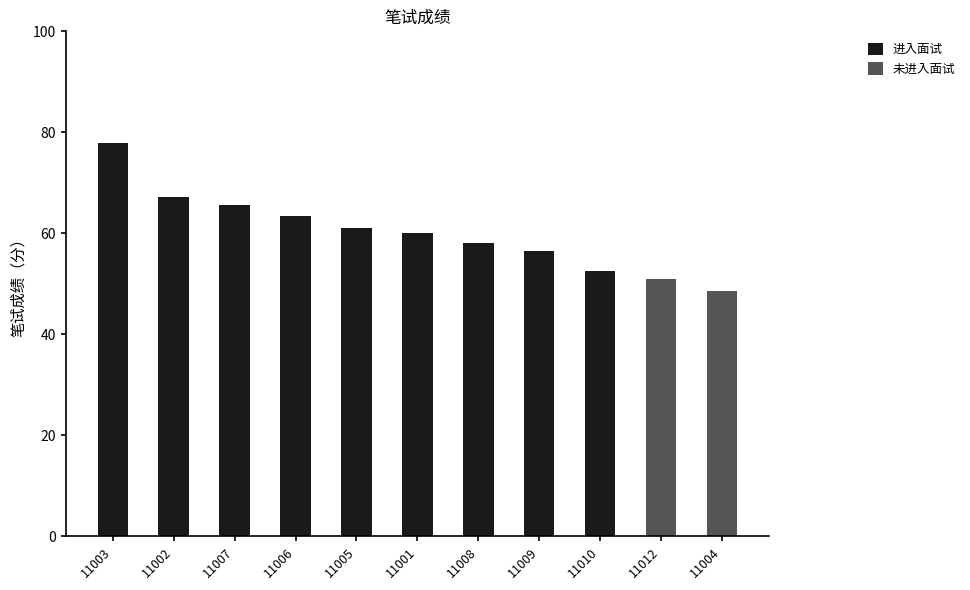

True or false: the data shows 23.0 at 11005.

False